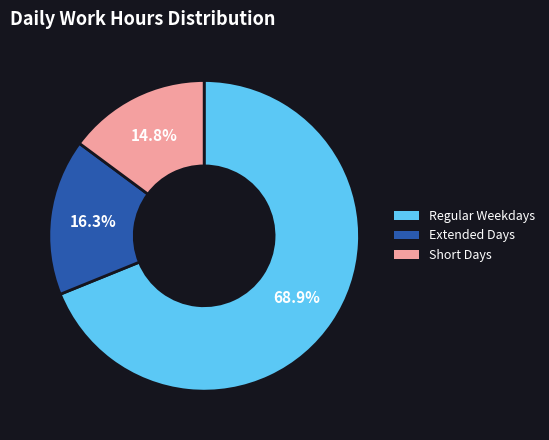

What percentage is NOT represented by Short Days?

85.2%